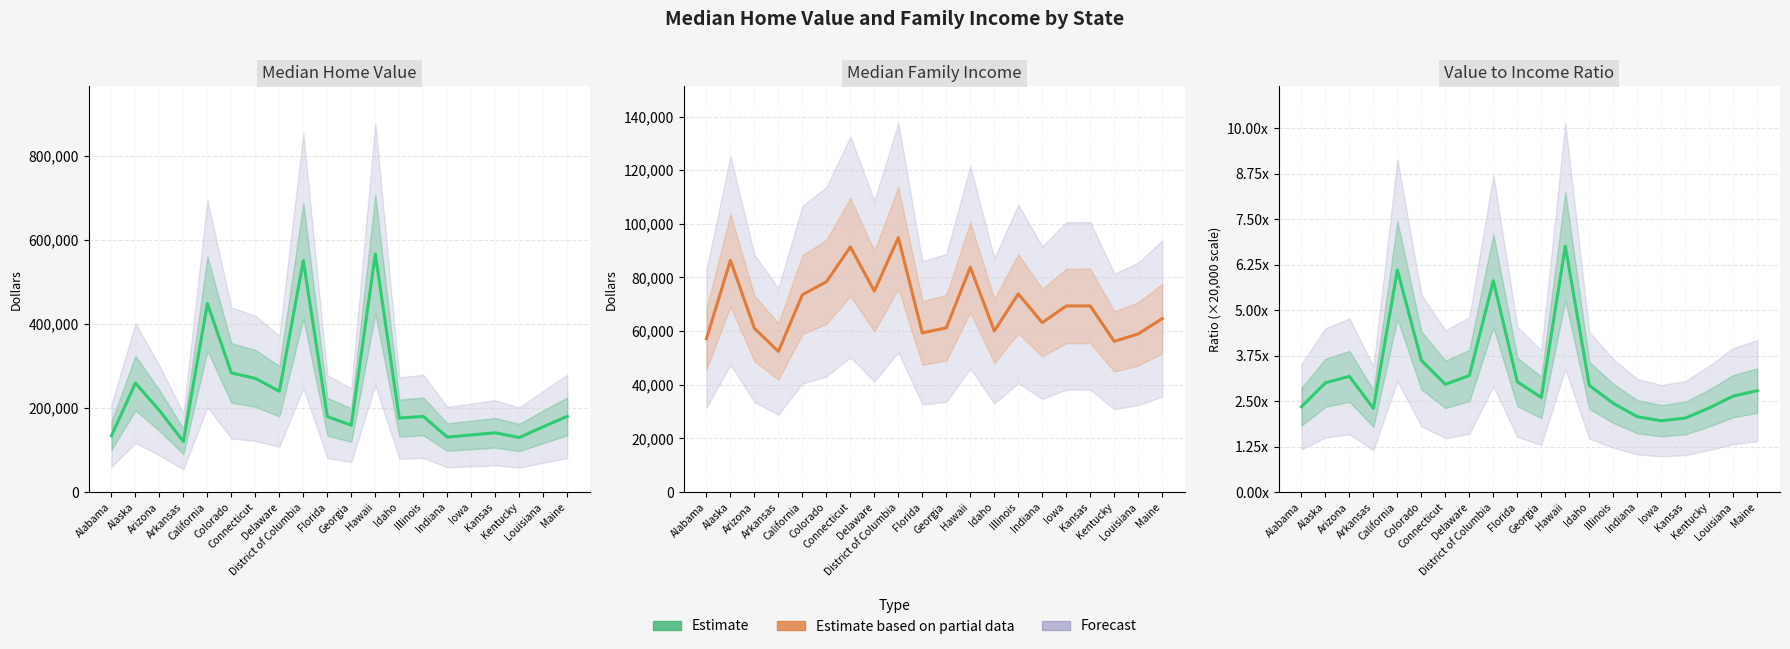

Where is Median Value nearest to the value 343800?

Colorado